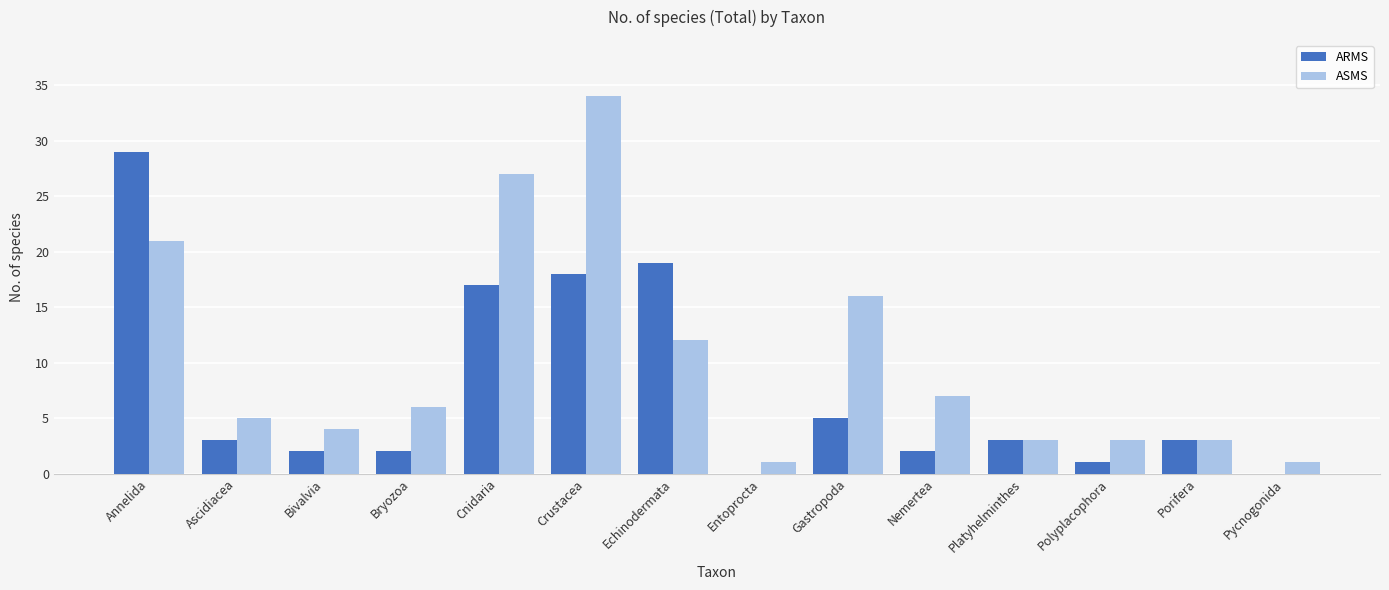

Is it true that ARMS equals 3 at Ascidiacea?

True